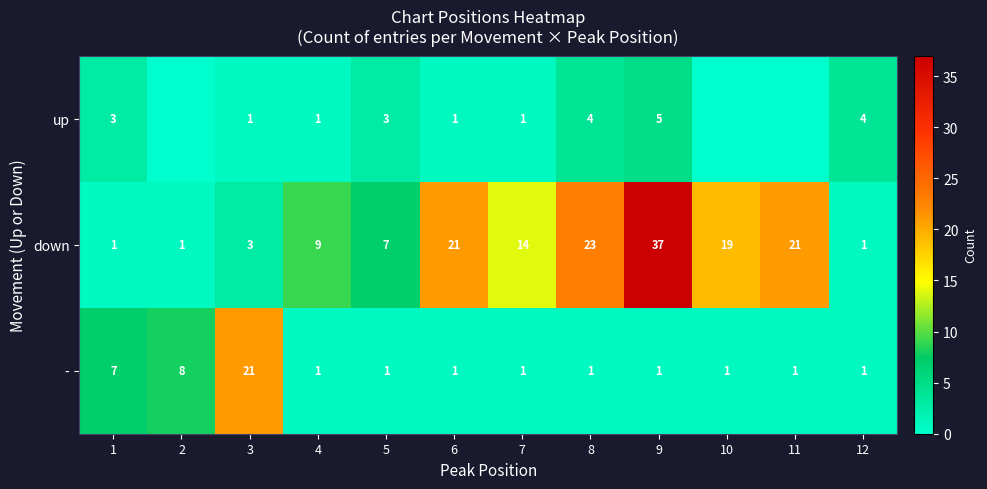

What is the difference between the down values at 6 and 9?

16